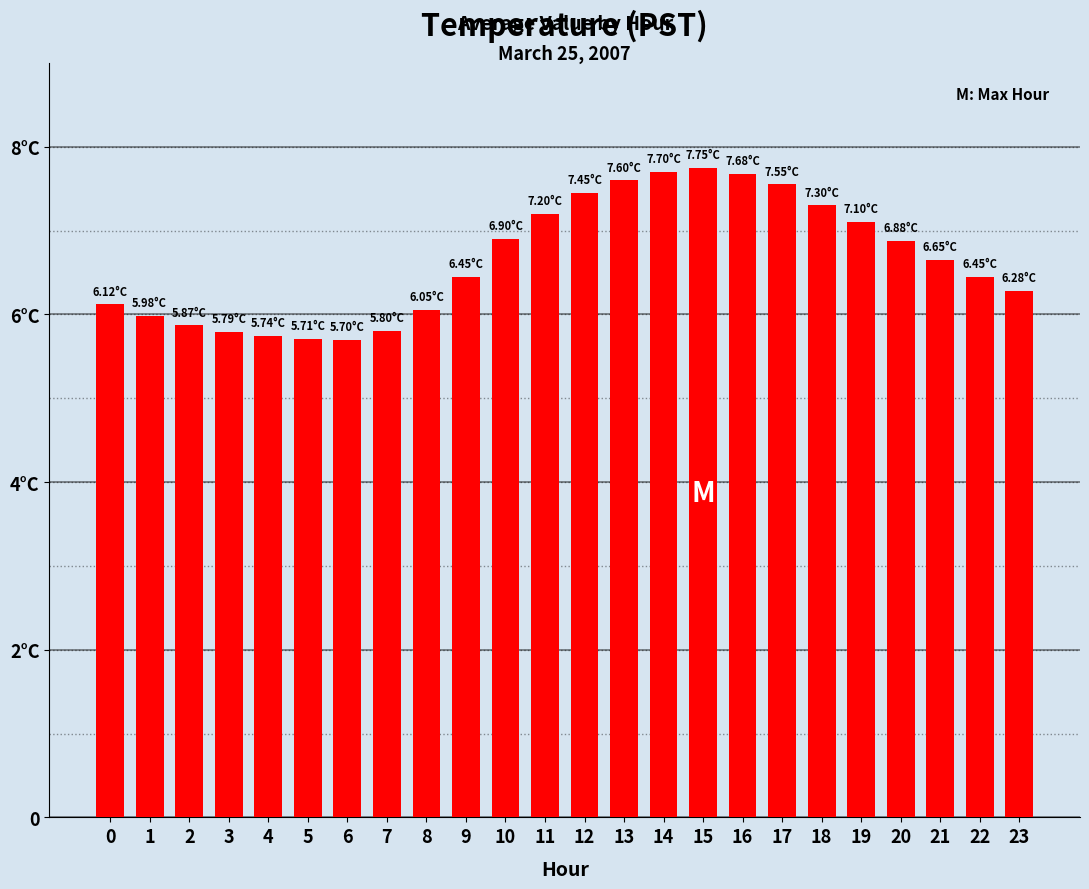

Rank the categories by value from highest to lowest.

15, 14, 16, 13, 17, 12, 18, 11, 19, 10, 20, 21, 9, 22, 23, 0, 8, 1, 2, 7, 3, 4, 5, 6